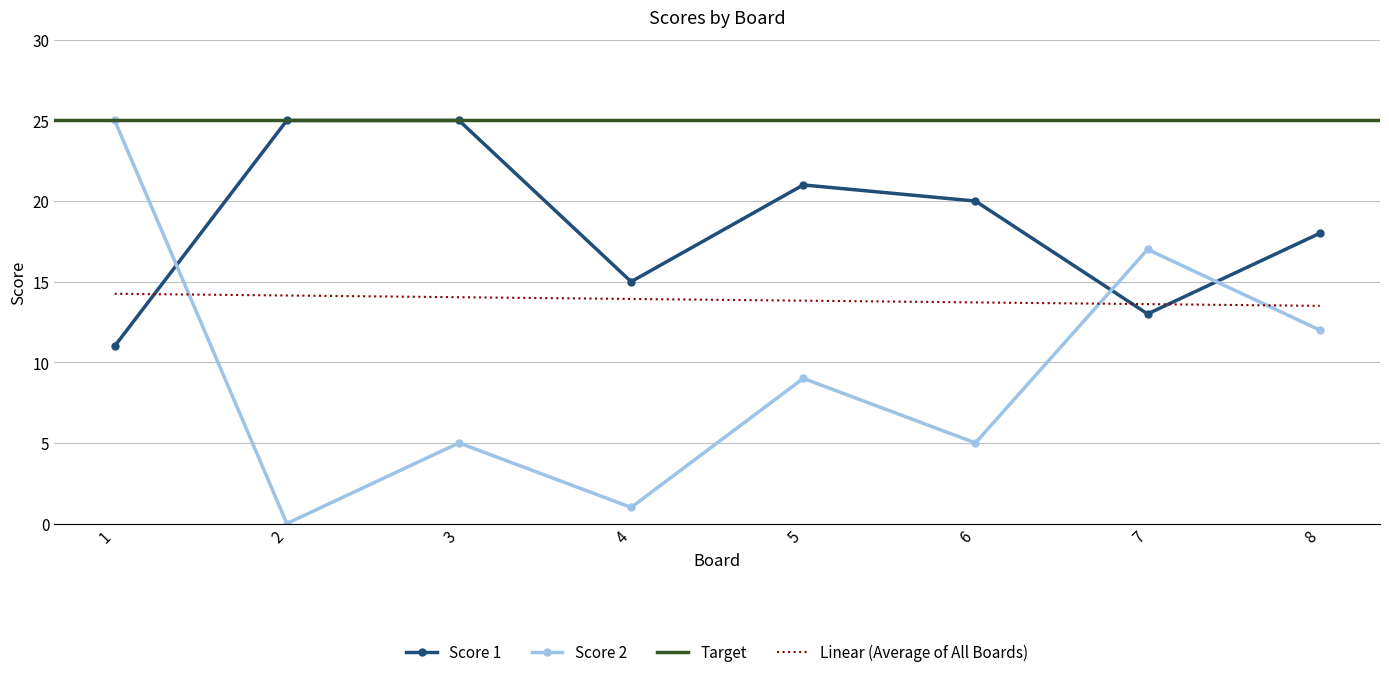

At 3, list the series in order from smallest to largest.

Score 2, Score 1